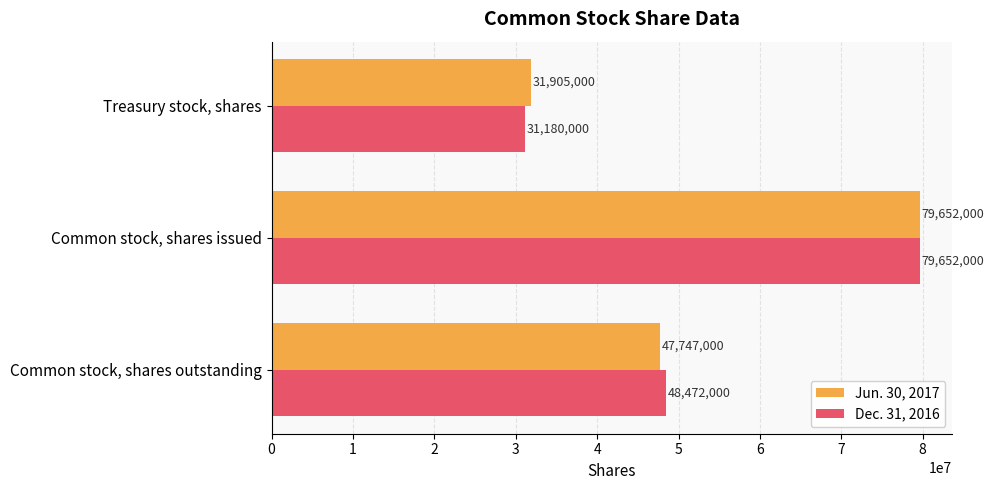

At how many categories does at least one series exceed 60789085?

1